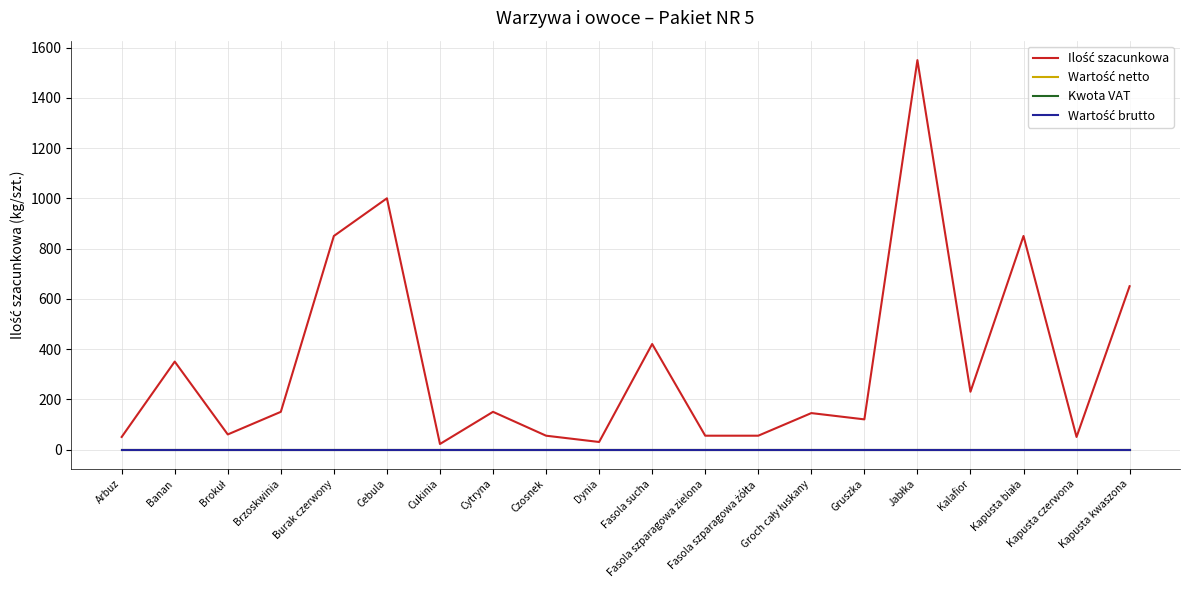

Reading right to left, list all the values displayed in this chart.

Ilość szacunkowa: 650	50	850	230	1550	120	145	55	55	420	30	55	150	22	1000	850	150	60	350	50
Wartość netto: 0	0	0	0	0	0	0	0	0	0	0	0	0	0	0	0	0	0	0	0
Kwota VAT: 0	0	0	0	0	0	0	0	0	0	0	0	0	0	0	0	0	0	0	0
Wartość brutto: 0	0	0	0	0	0	0	0	0	0	0	0	0	0	0	0	0	0	0	0